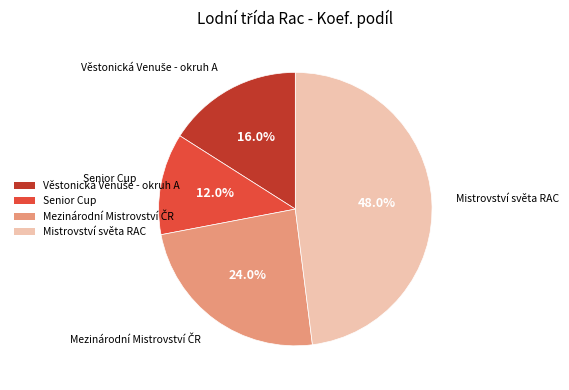

Which category has the biggest portion of the pie?

Mistrovství světa RAC